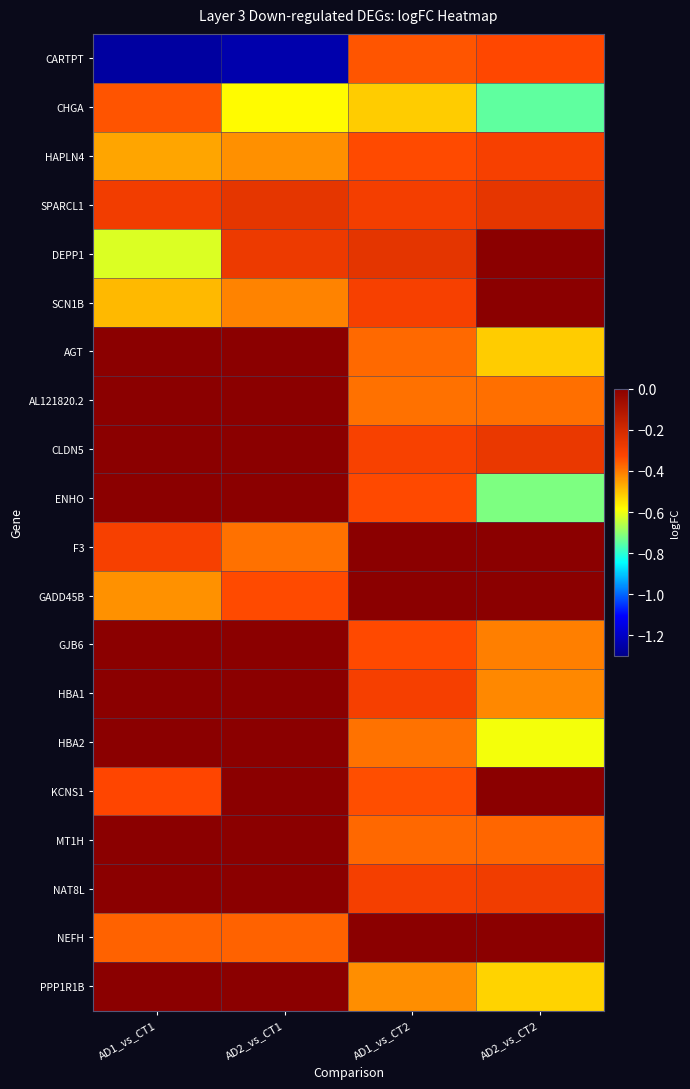

Rank the series at AD2_vs_CT1 from highest to lowest value.

AGT, AL121820.2, CLDN5, ENHO, GJB6, HBA1, HBA2, KCNS1, MT1H, NAT8L, PPP1R1B, SPARCL1, DEPP1, GADD45B, NEFH, F3, SCN1B, HAPLN4, CHGA, CARTPT